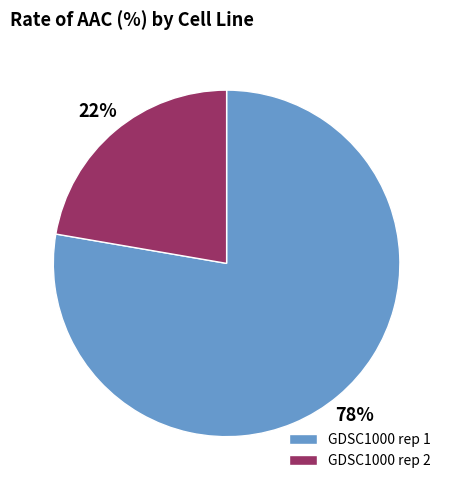

How many slices are in this pie chart?

2